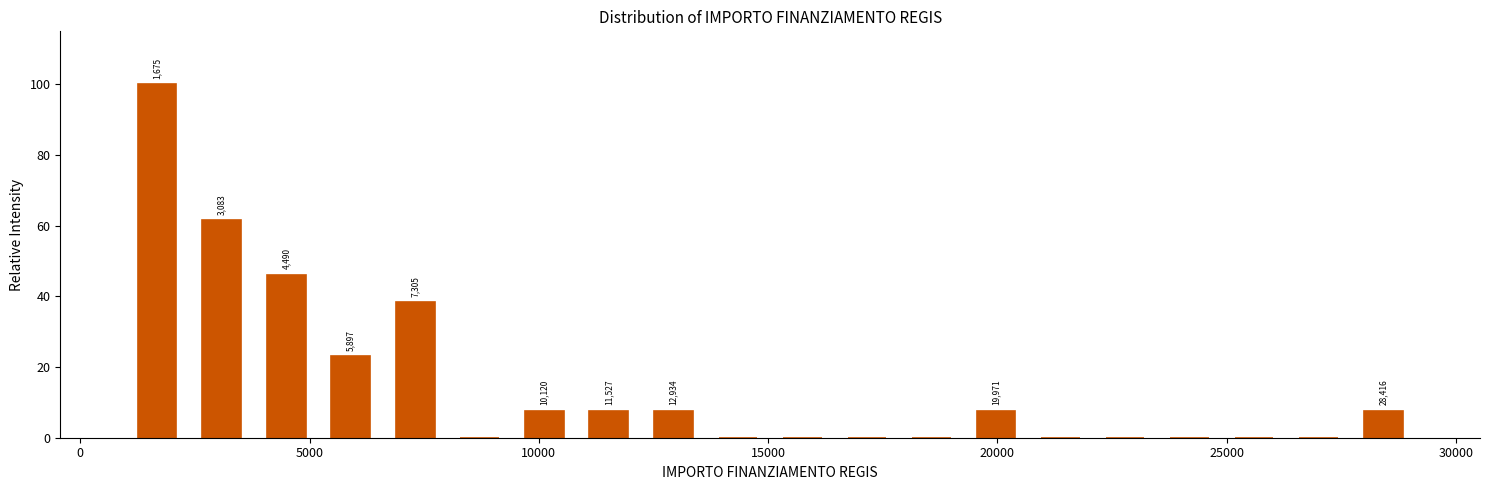

Around what value on the x-axis is the tallest bar? Give the approximate position of its centre, as read against the axis.

1500